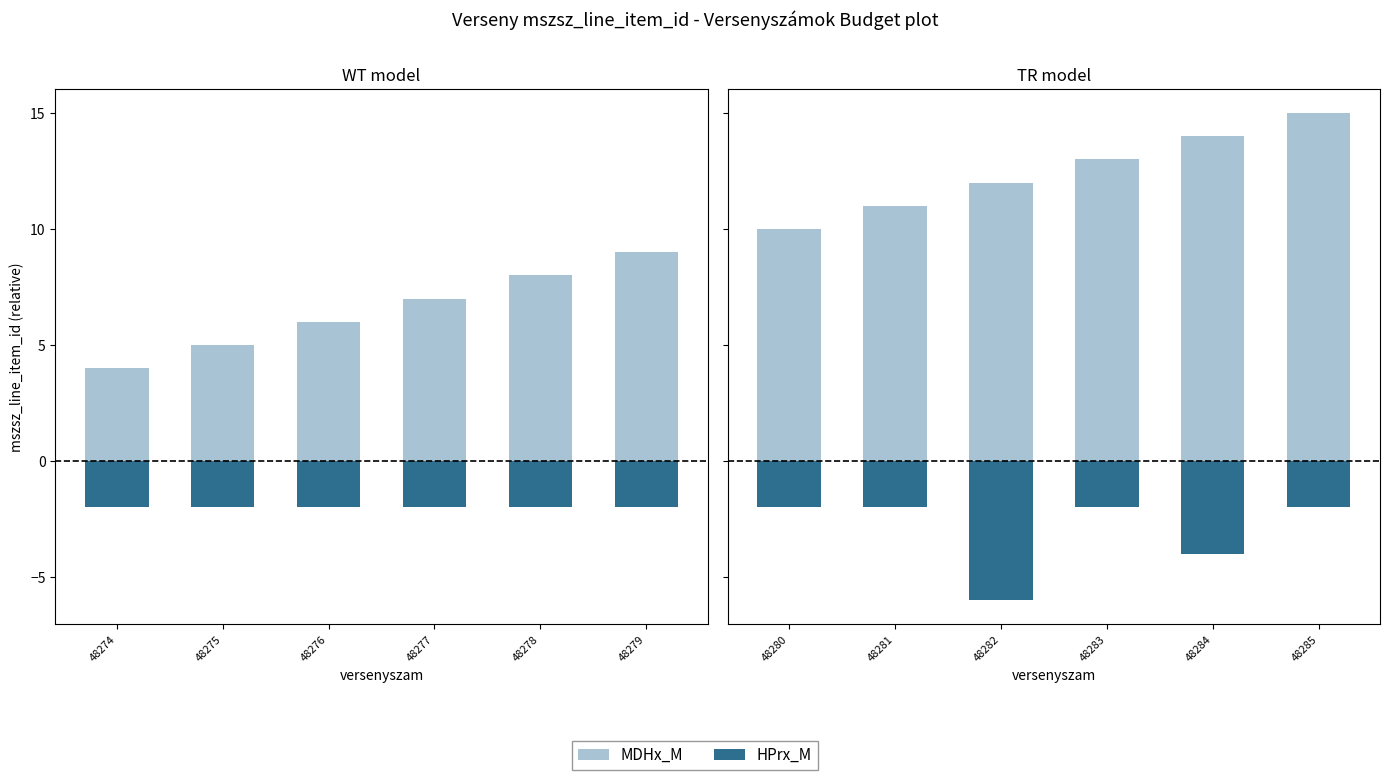

What is the difference between the MDHx_M values at 48284 and 48280?

4